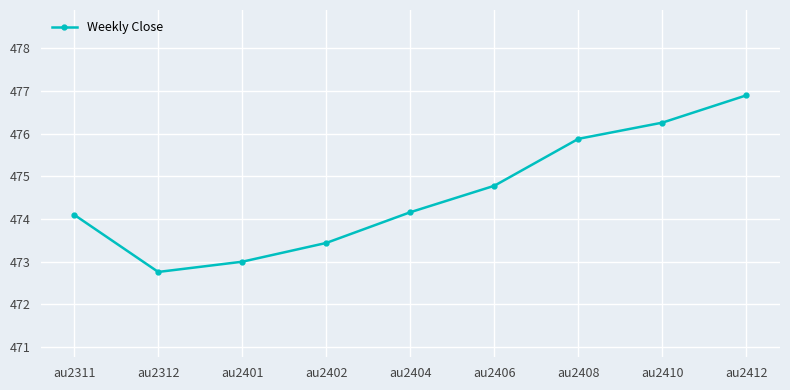

At which label does the data first exceed 474?

au2311